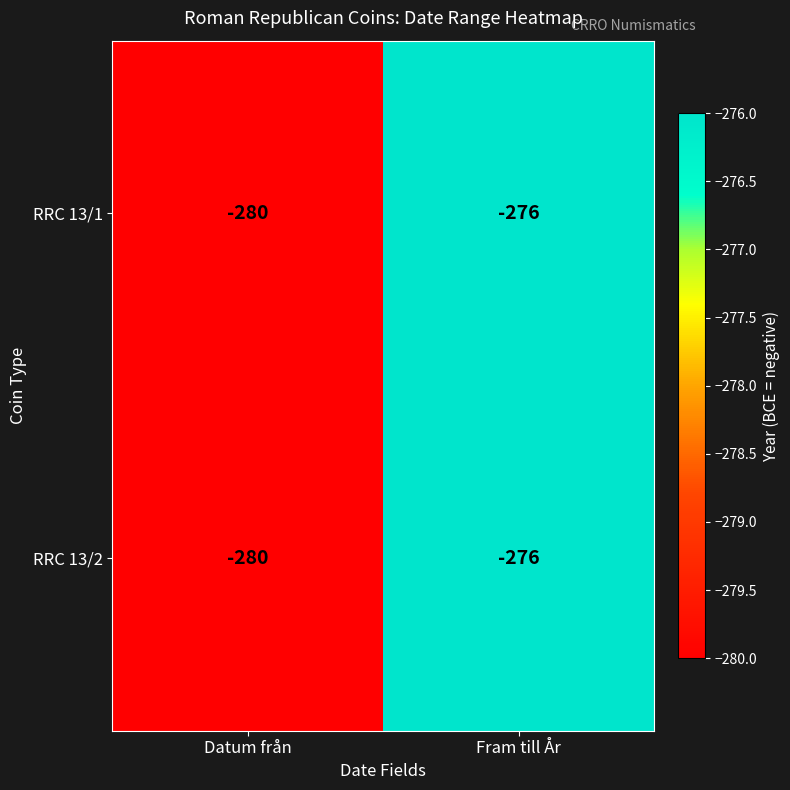

True or false: RRC 13/2 has a value of -144 at Fram till År.

False